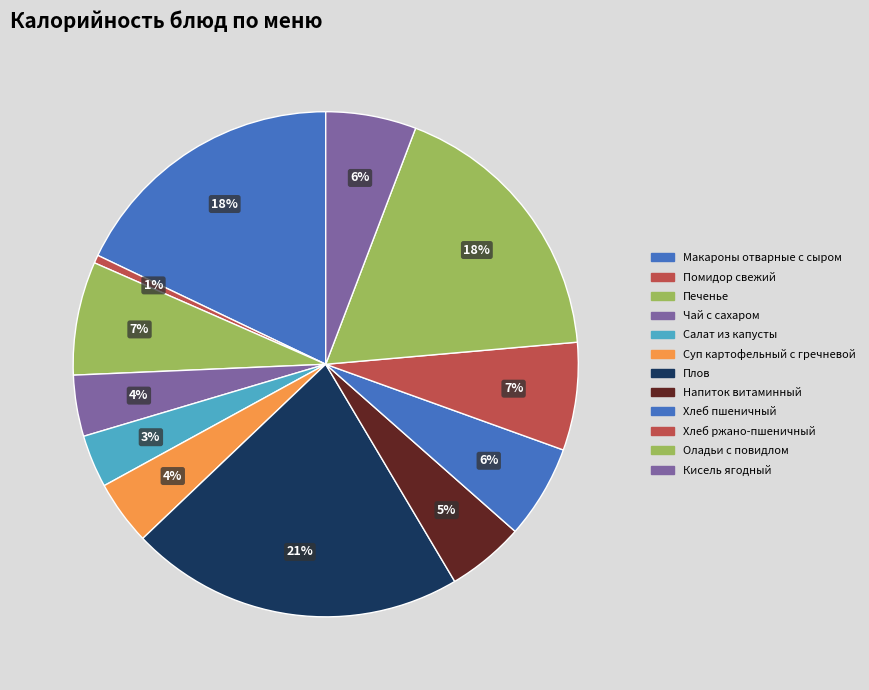

What is the change in value from Макароны отварные с сыром to Помидор свежий?

-271.9